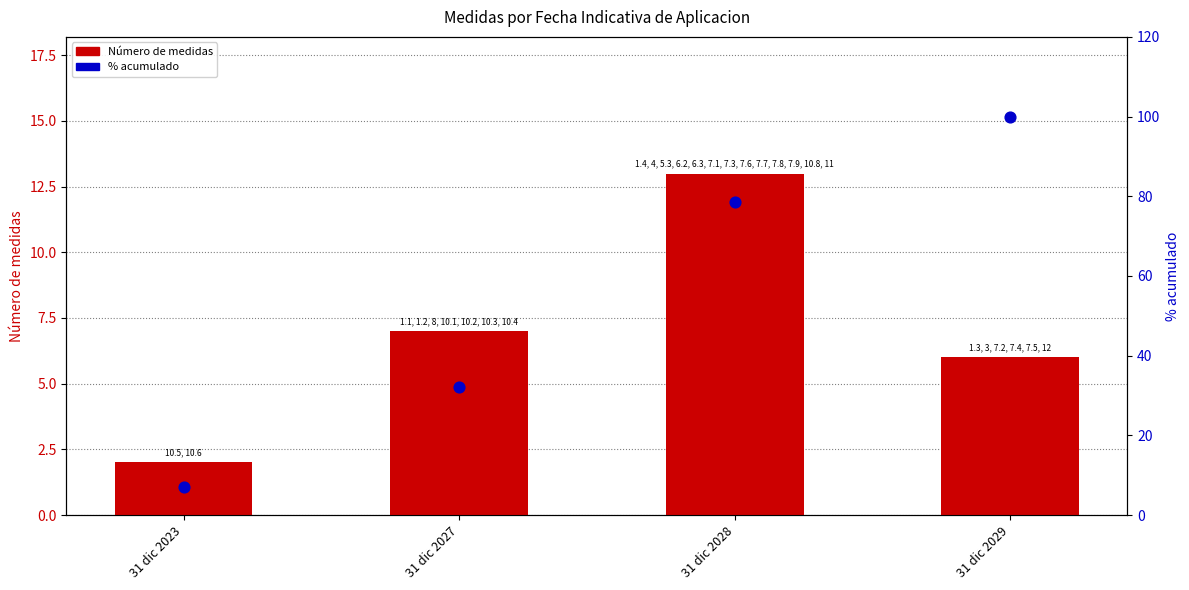

What is the total value across all series at 31 dic 2027?

39.1